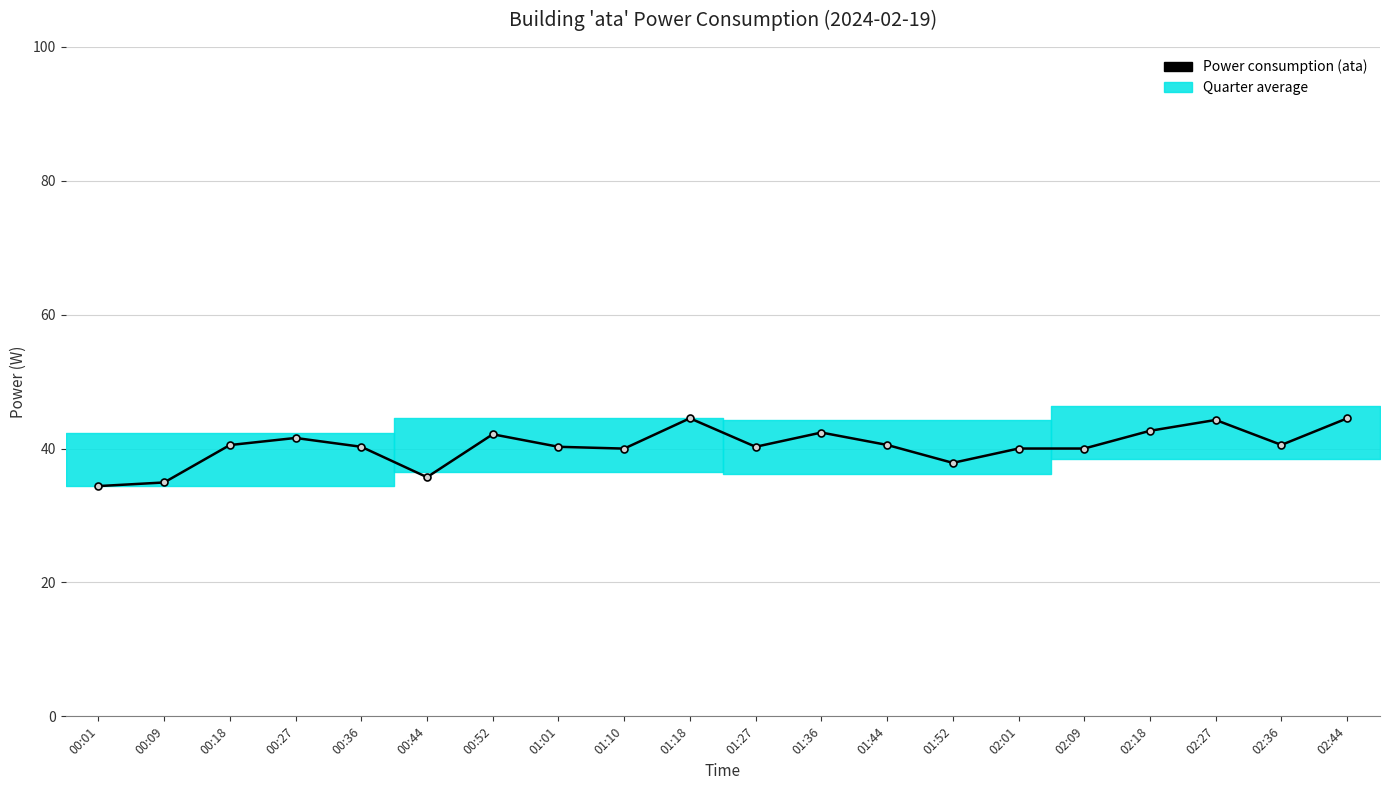

The chart shows a value of 41.6 at 00:27. True or false?

True